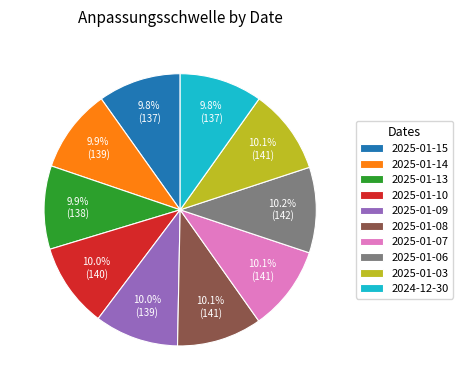

Is there a majority slice in this chart?

No